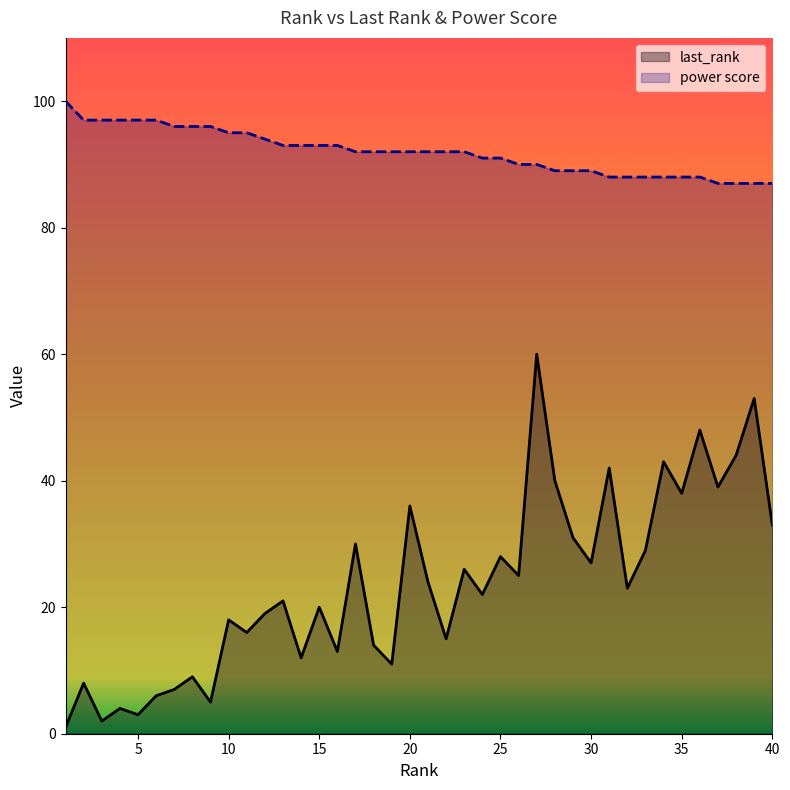

True or false: last_rank and power score intersect in this chart.

False